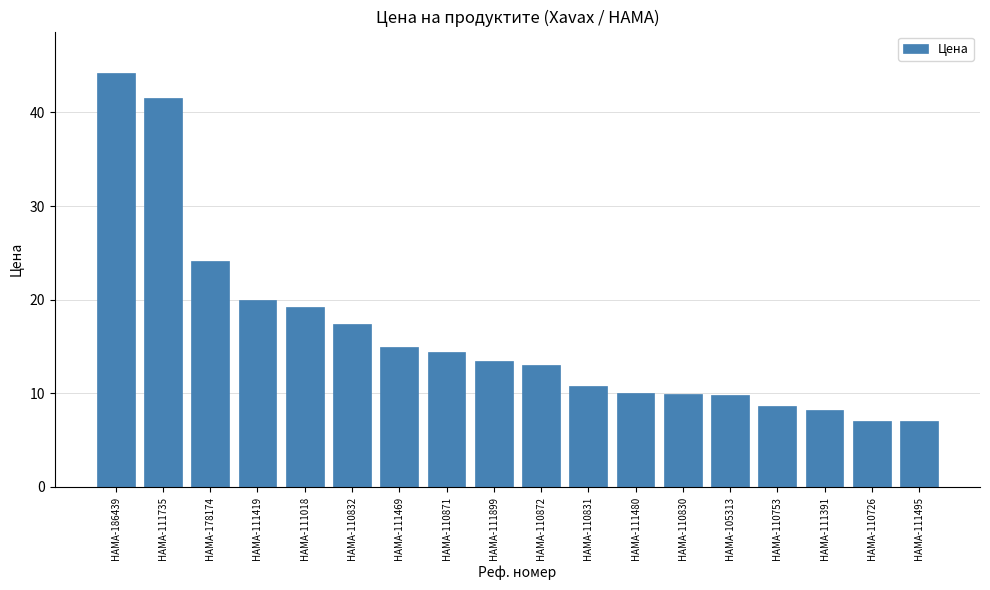

The value at HAMA-111495 is 2.9. True or false?

False